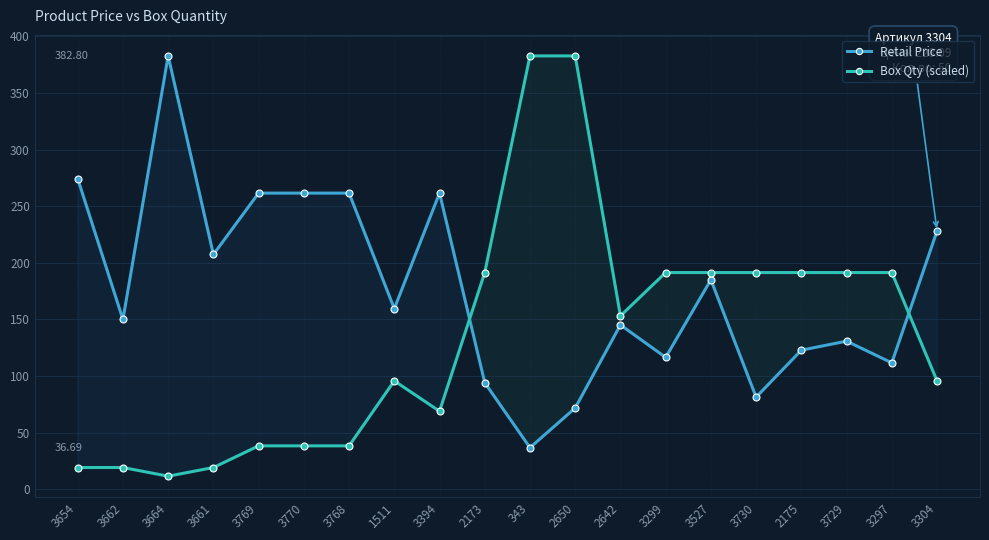

Count the number of data series in this chart.

2